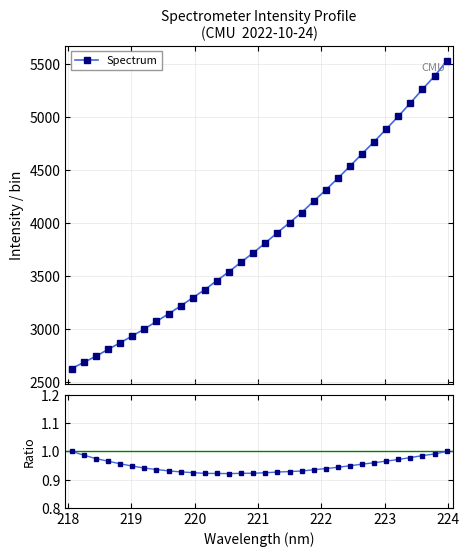

What is the lowest value of the Spectrum series?

2629.7